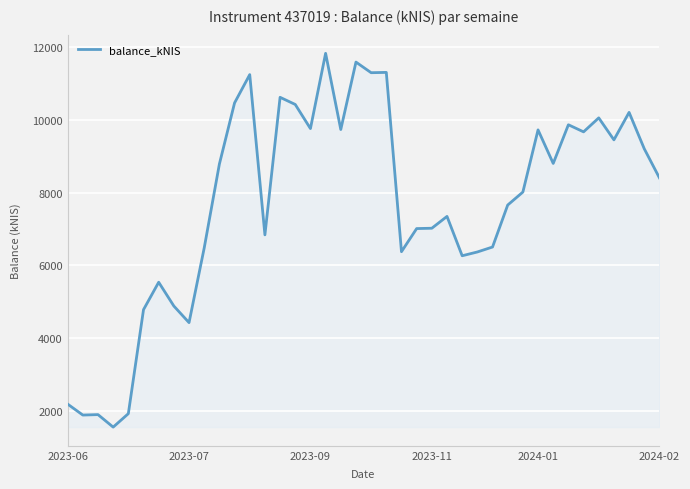

What is the maximum value shown in the chart?

11819.3